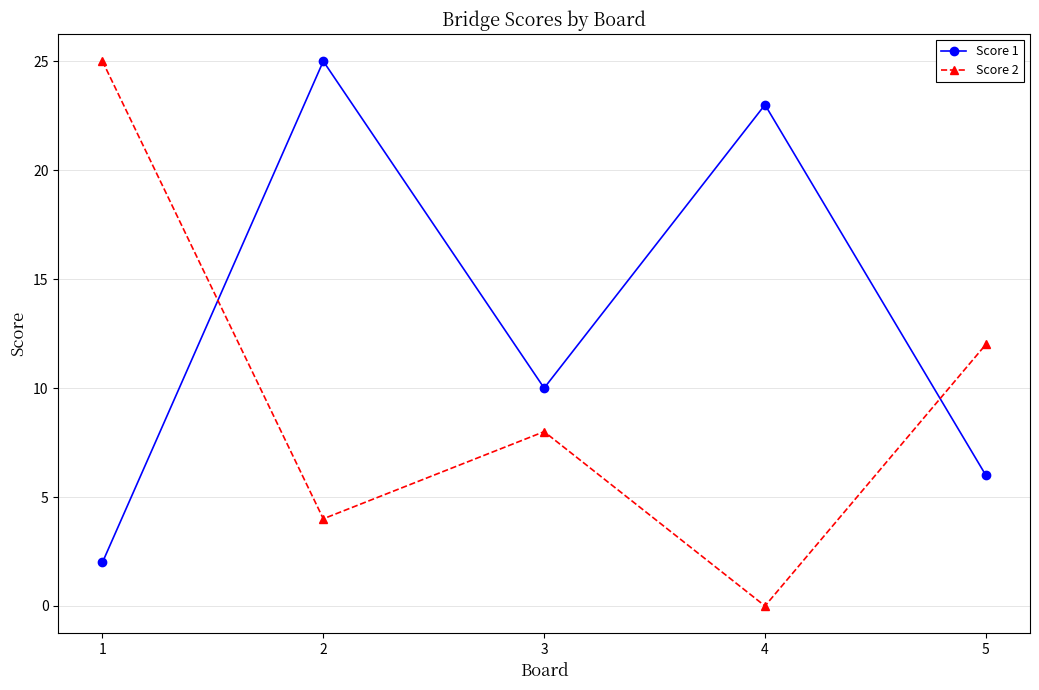

The Score 2 series shows 11 at 3. True or false?

False